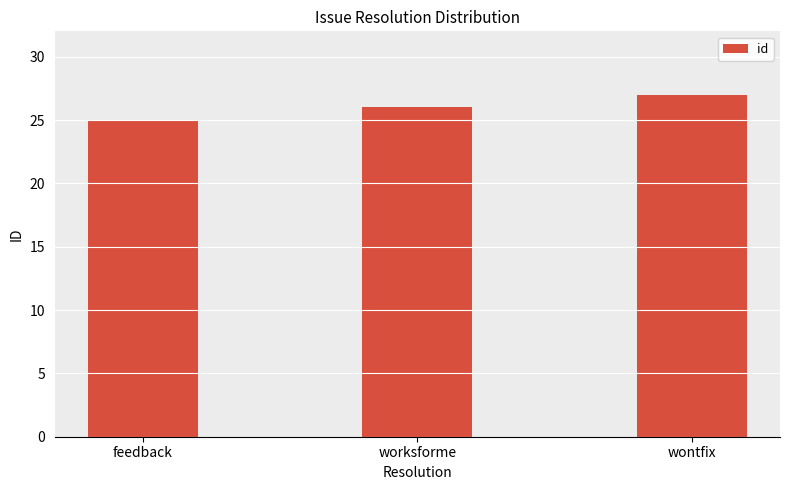

Rank the categories by value from highest to lowest.

wontfix, worksforme, feedback